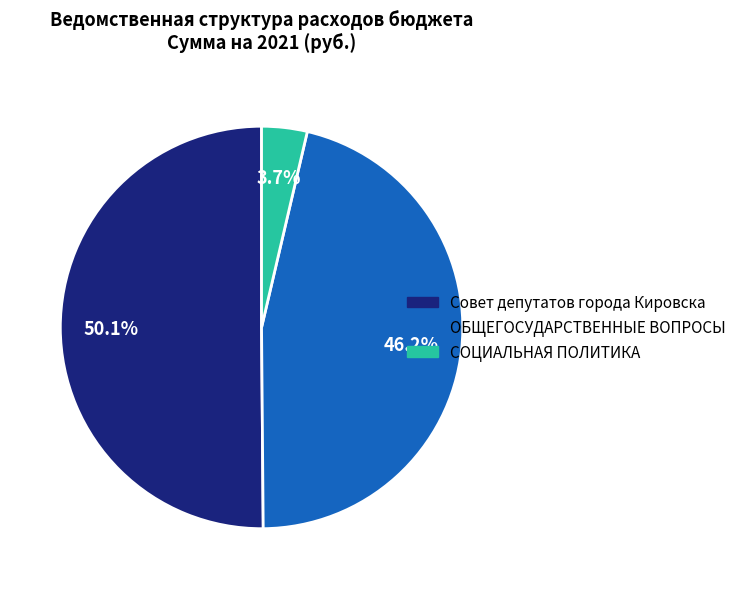

Is it true that Совет депутатов города Кировска is 39% of the pie?

False